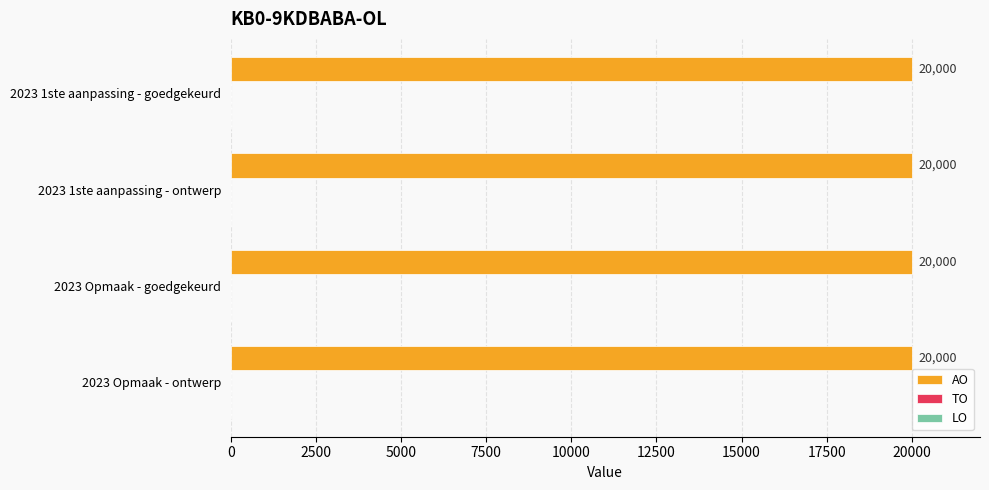

What is the total value across all series at 2023 Opmaak - ontwerp?

20000